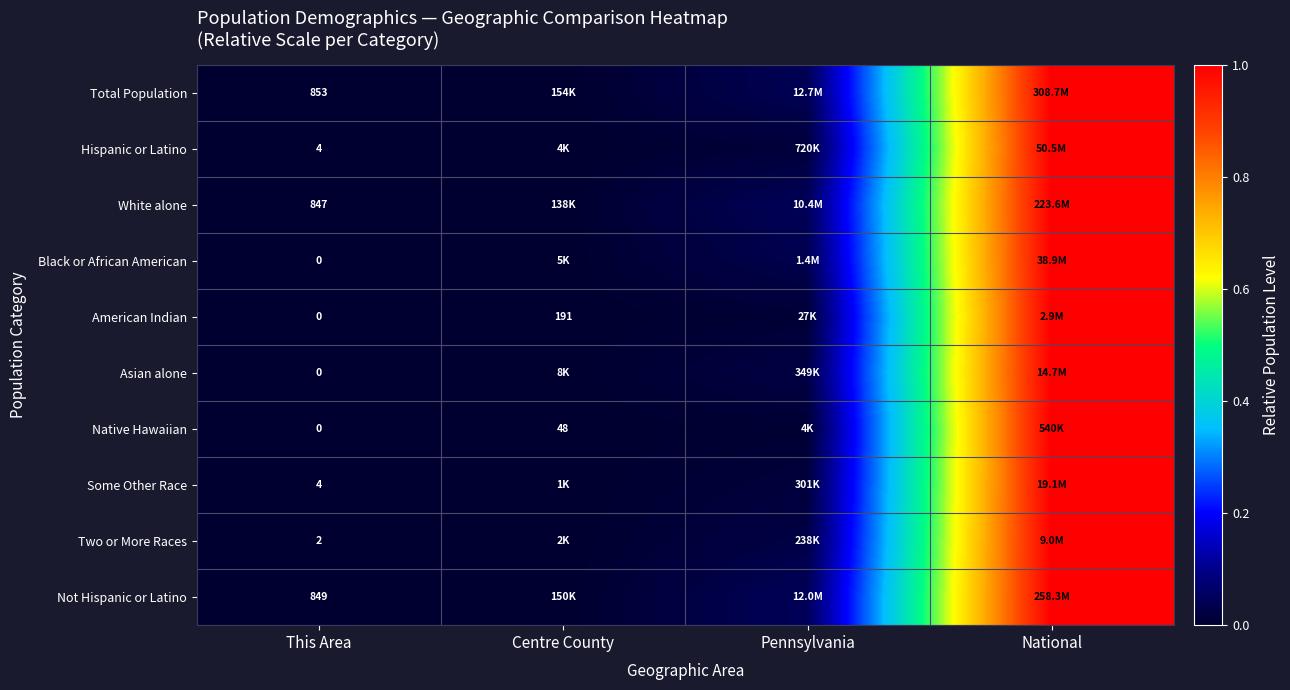

True or false: Black or African American has a value of 0.5 at This Area.

False